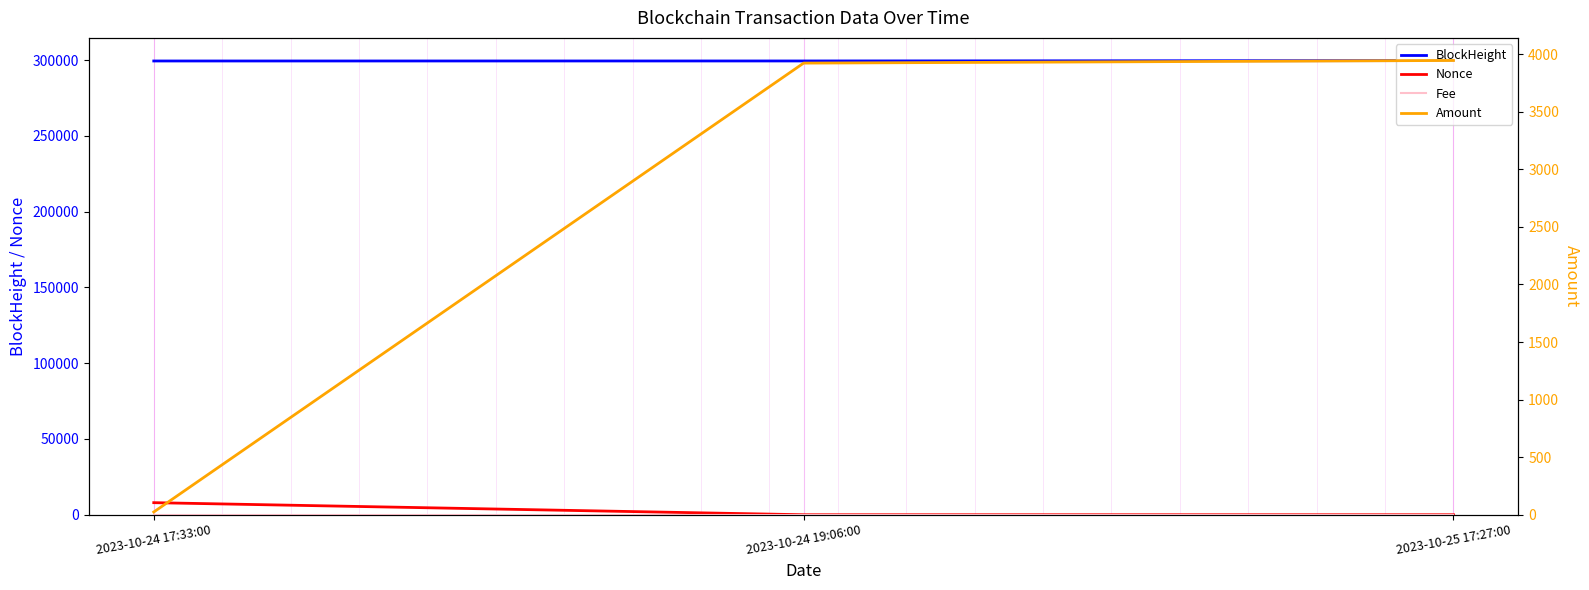

List the series in order of their peak value, lowest first.

Fee, Amount, Nonce, BlockHeight